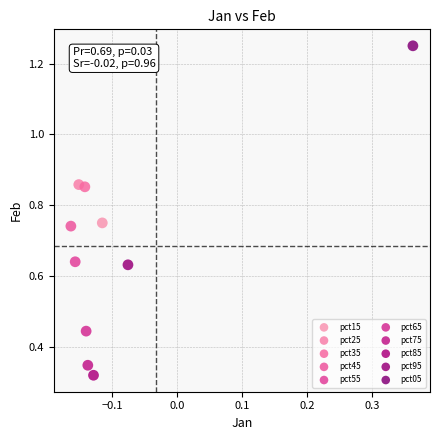

Which series contains the highest Y value?

pct05